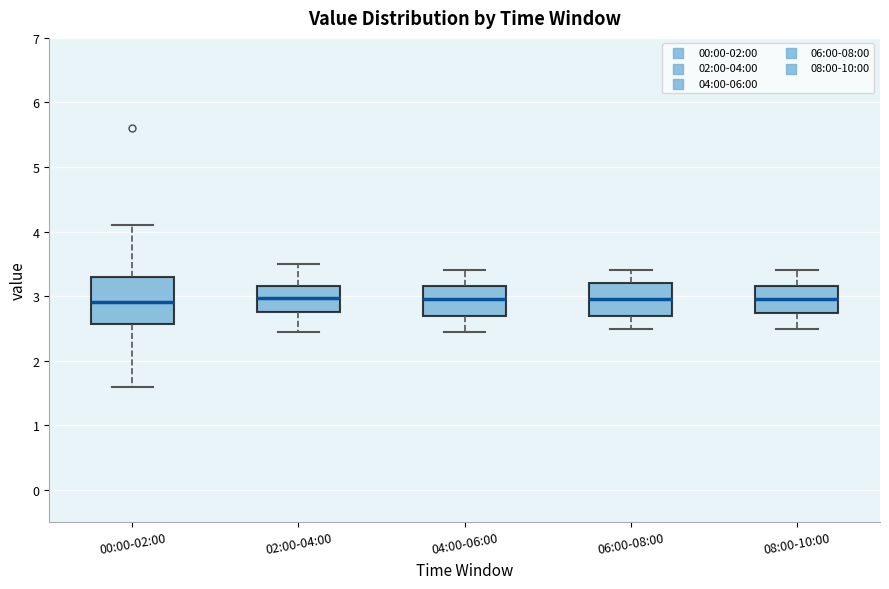

Which box is the tallest, from its lower edge to its upper edge?

00:00-02:00